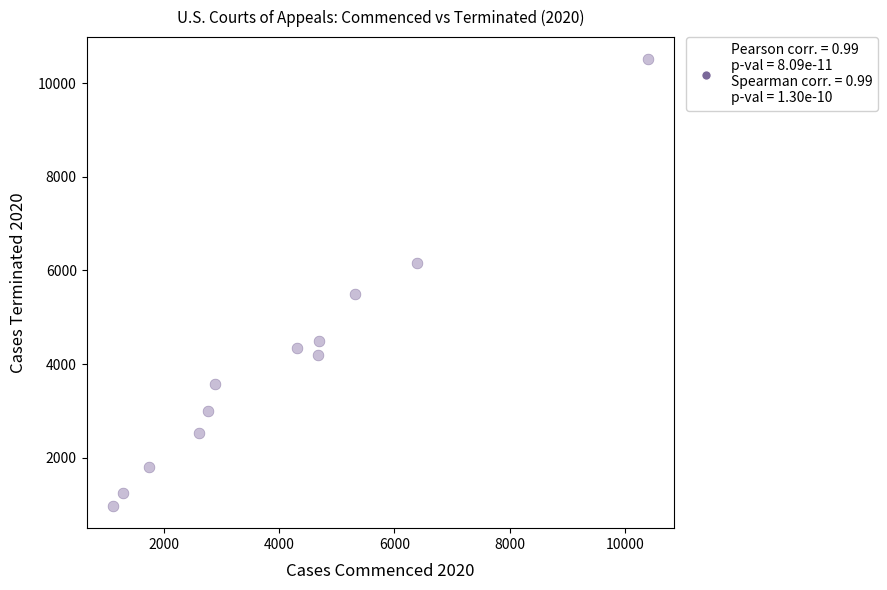

What Y value in the scatter plot is closest to 5738?

5500